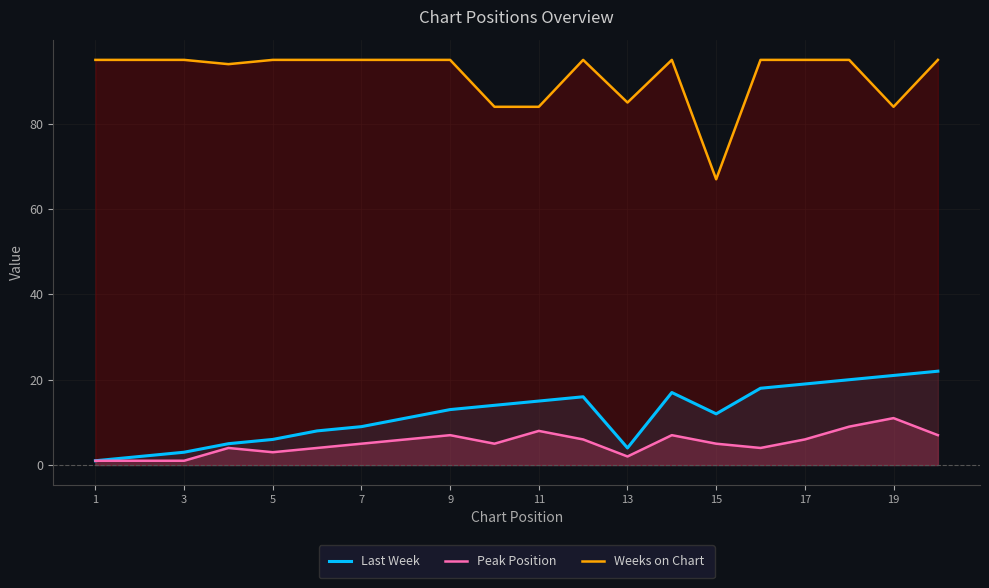

Is it true that Weeks on Chart equals 95 at 5?

True